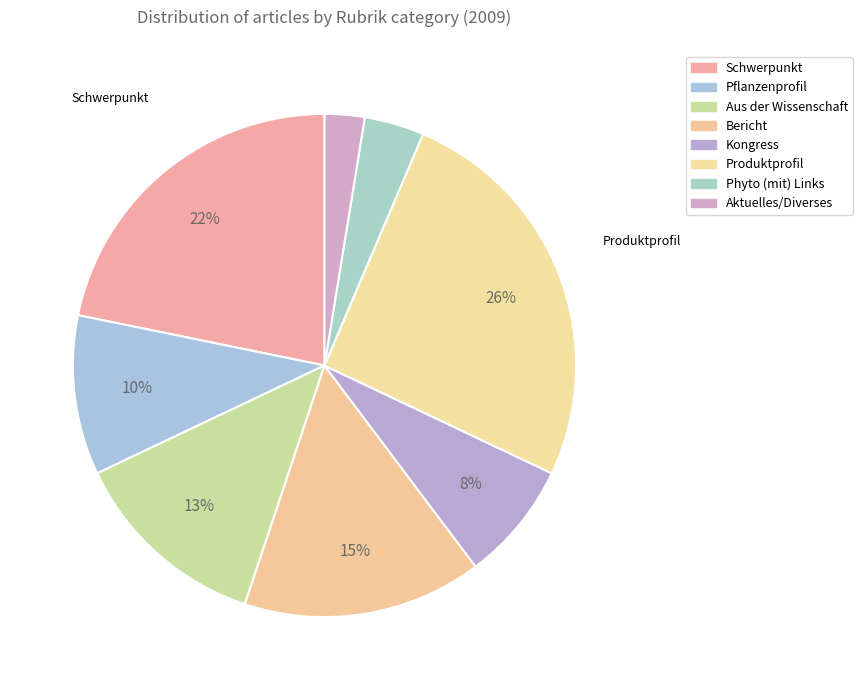

Count the number of slices in the pie.

8